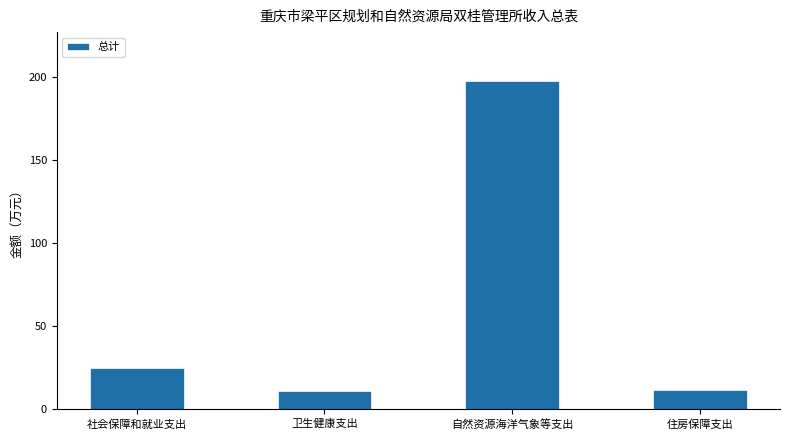

What is the change in value from 社会保障和就业支出 to 住房保障支出?

-13.4